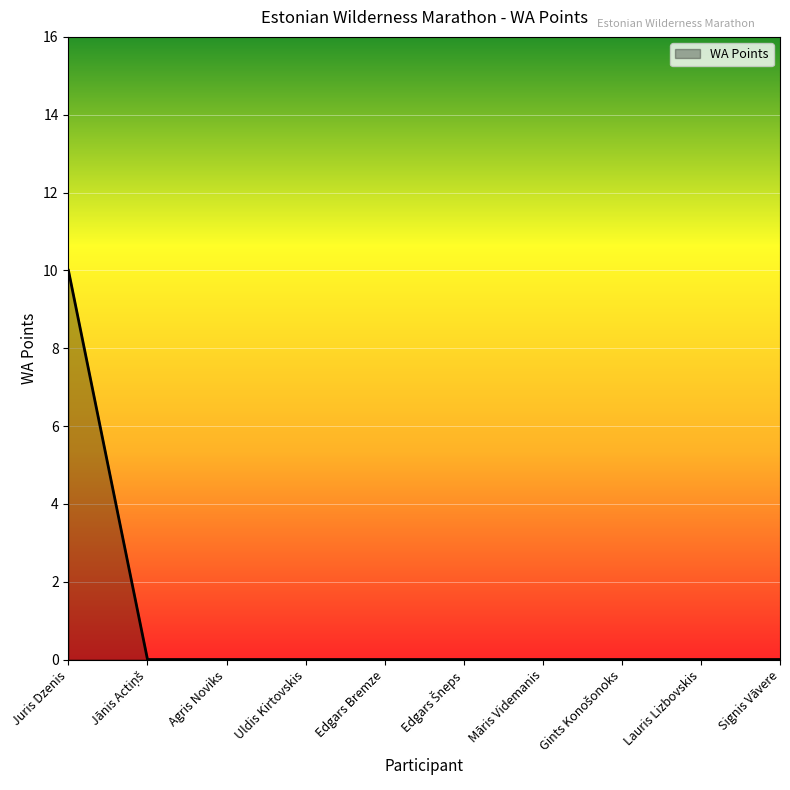

Reading left to right, transcribe all the data shown in this chart.

10	0	0	0	0	0	0	0	0	0